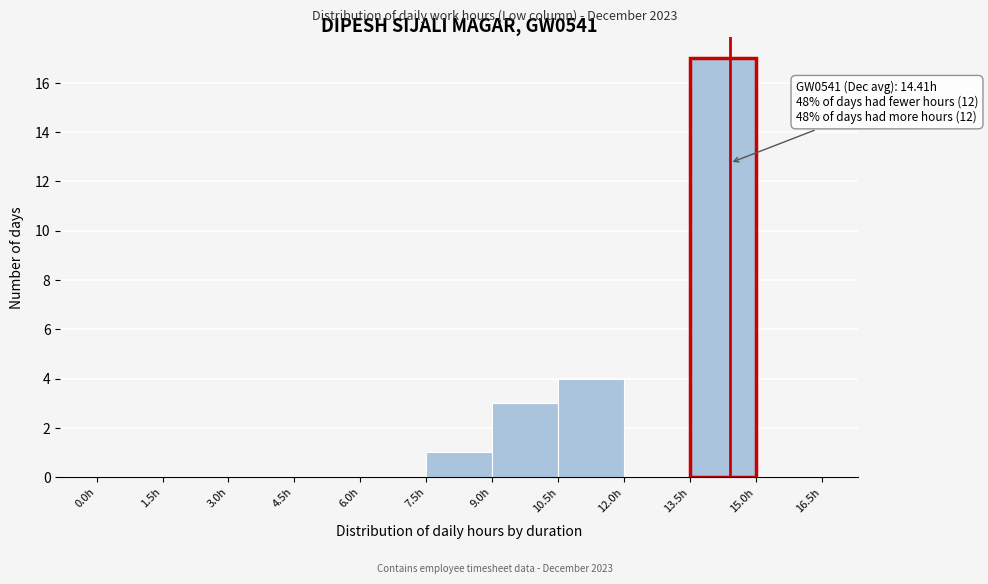

Over which range of the x-axis is the bar tallest?

13.5 to 15.0